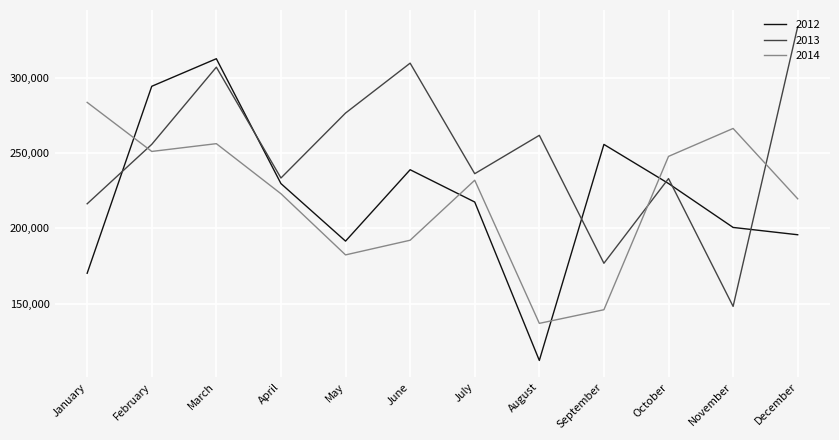

True or false: 2014 has more than 1 points higher than both neighbors.

True